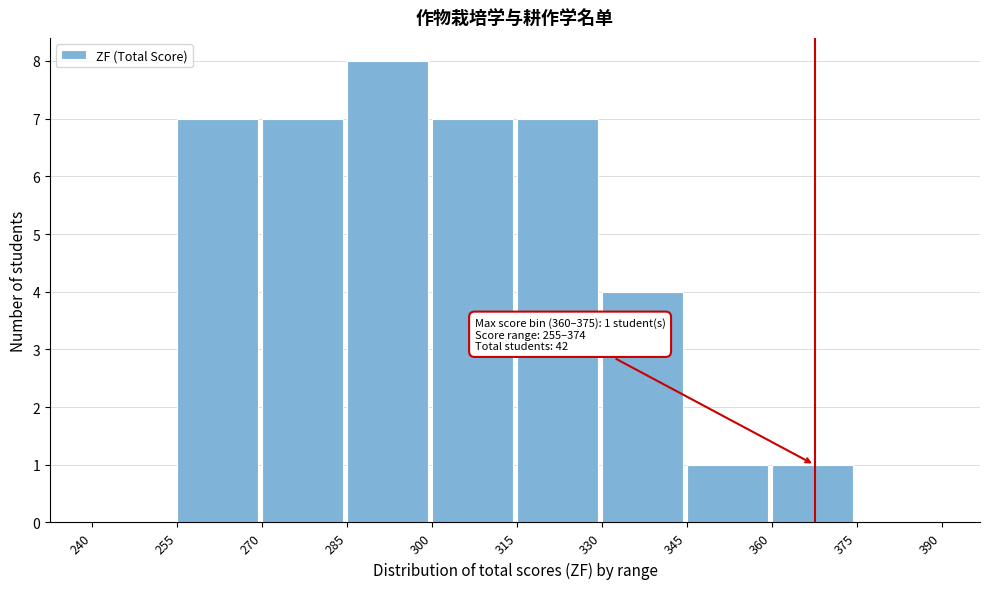

Which range on the x-axis has the tallest bar?

285 to 300